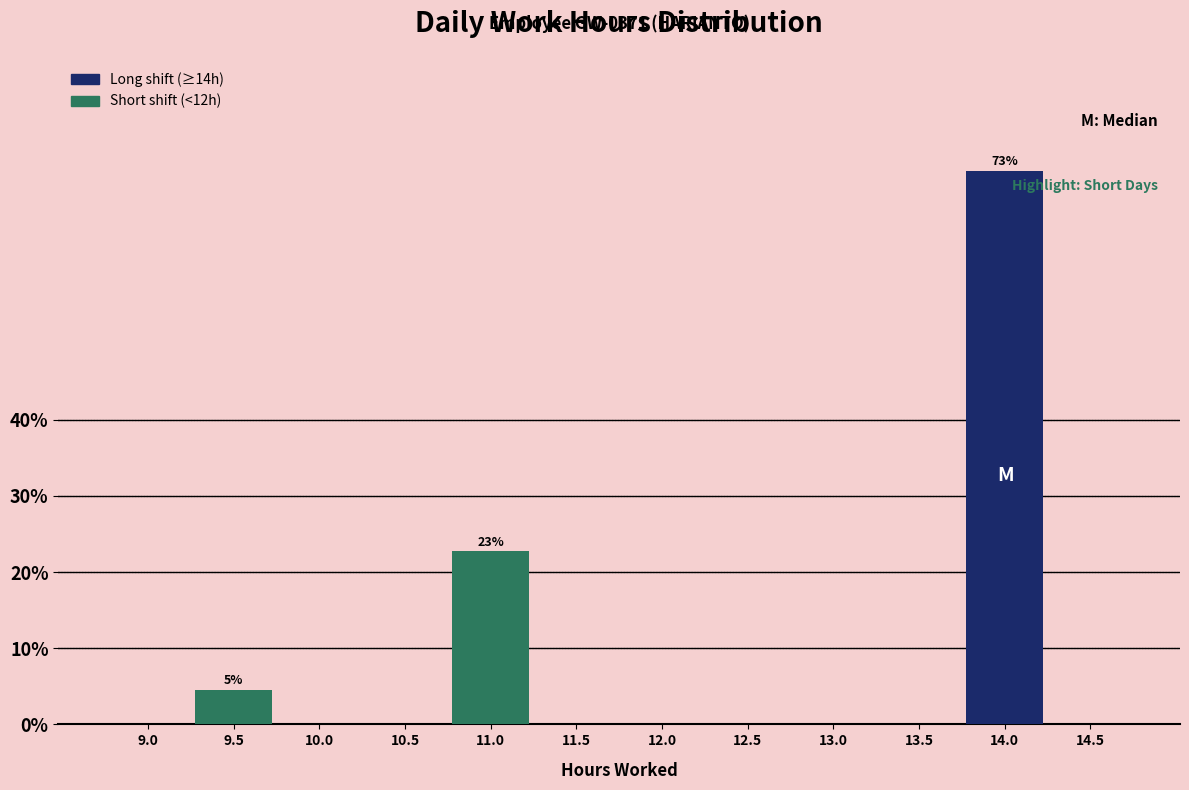

Reading left to right, what are all the values shown in this chart?

9.0=0.0	9.5=4.5	10.0=0.0	10.5=0.0	11.0=22.7	11.5=0.0	12.0=0.0	12.5=0.0	13.0=0.0	13.5=0.0	14.0=72.7	14.5=0.0